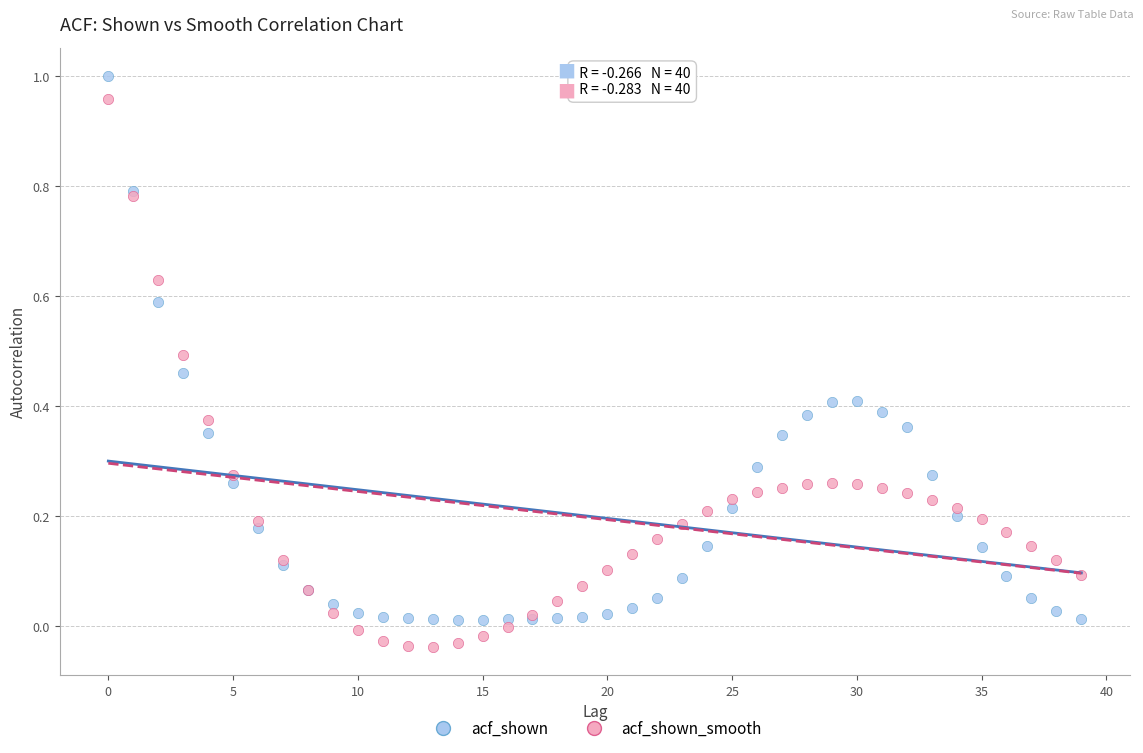

Which series reaches the maximum Y coordinate?

acf_shown